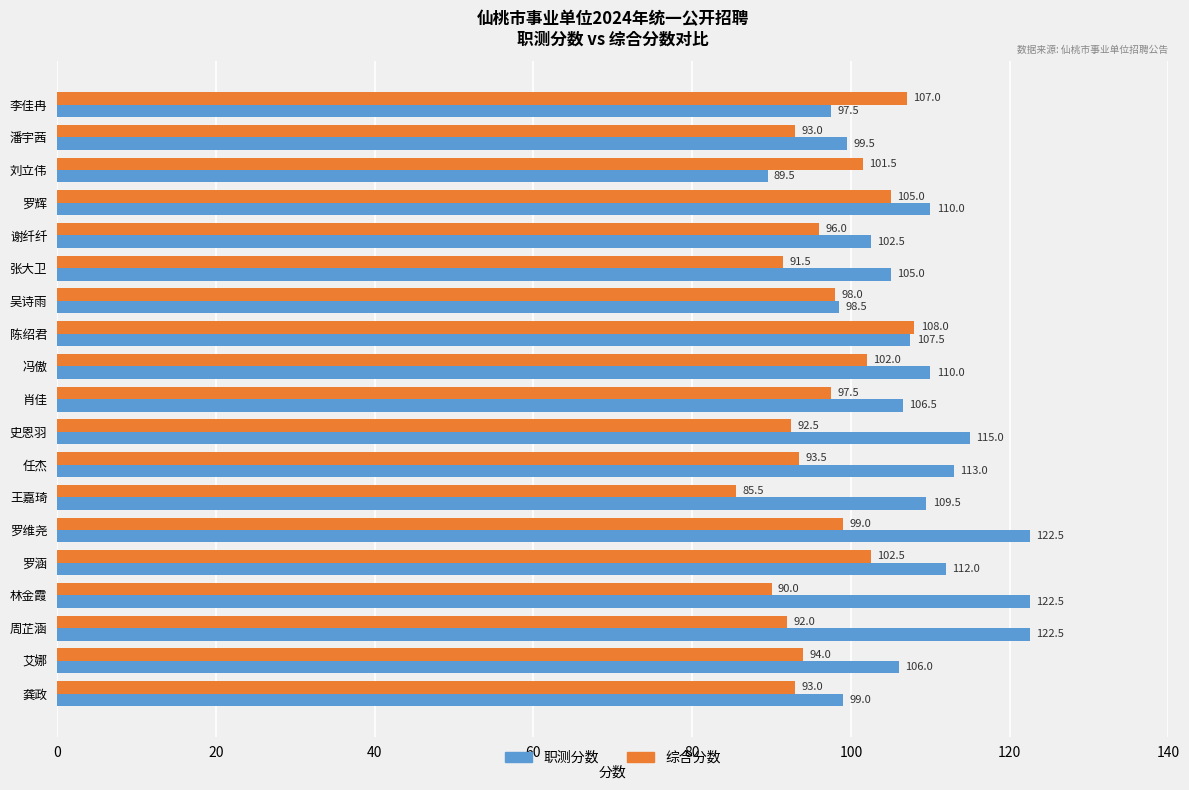

Which category has the lowest value across all series?

王嘉琦